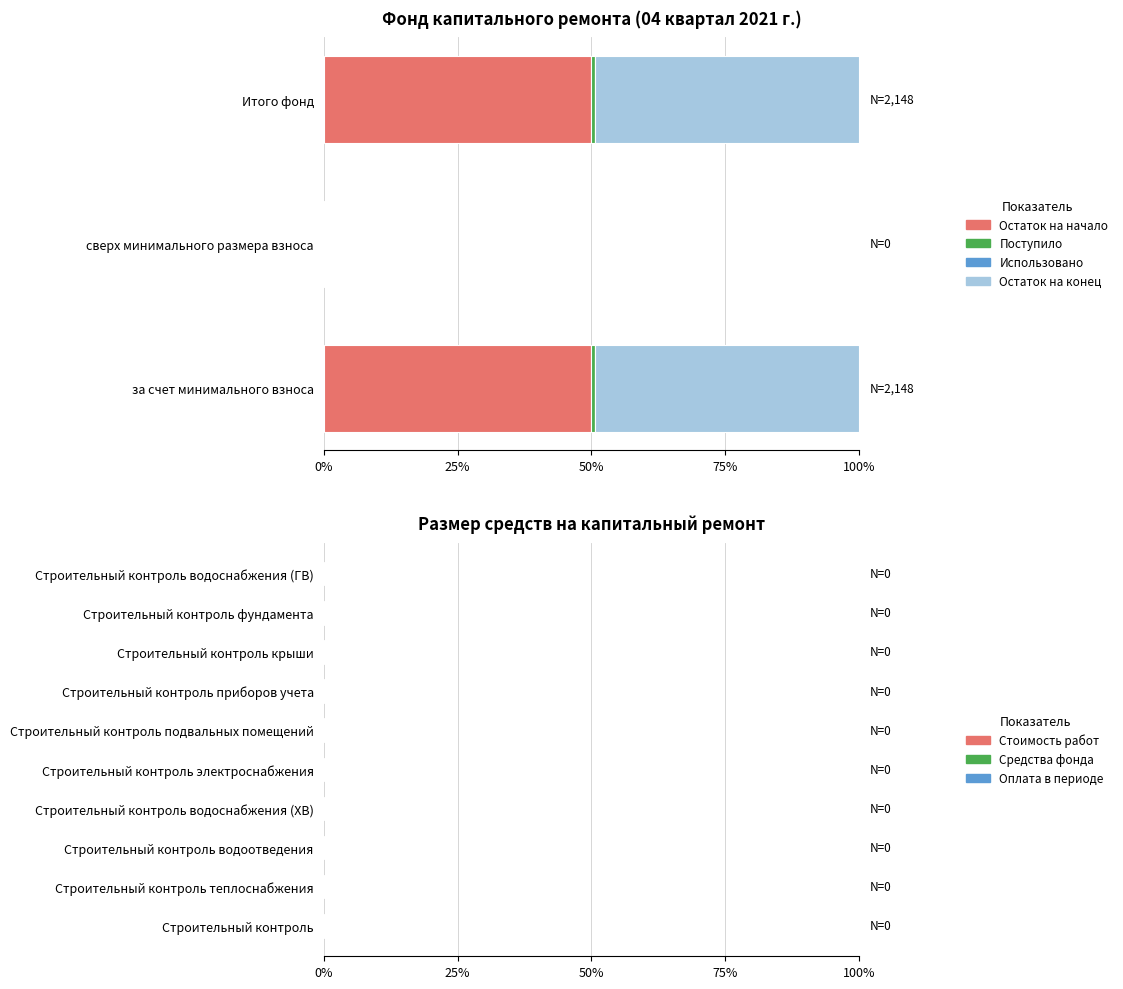

How many categories are shown in the chart?

3